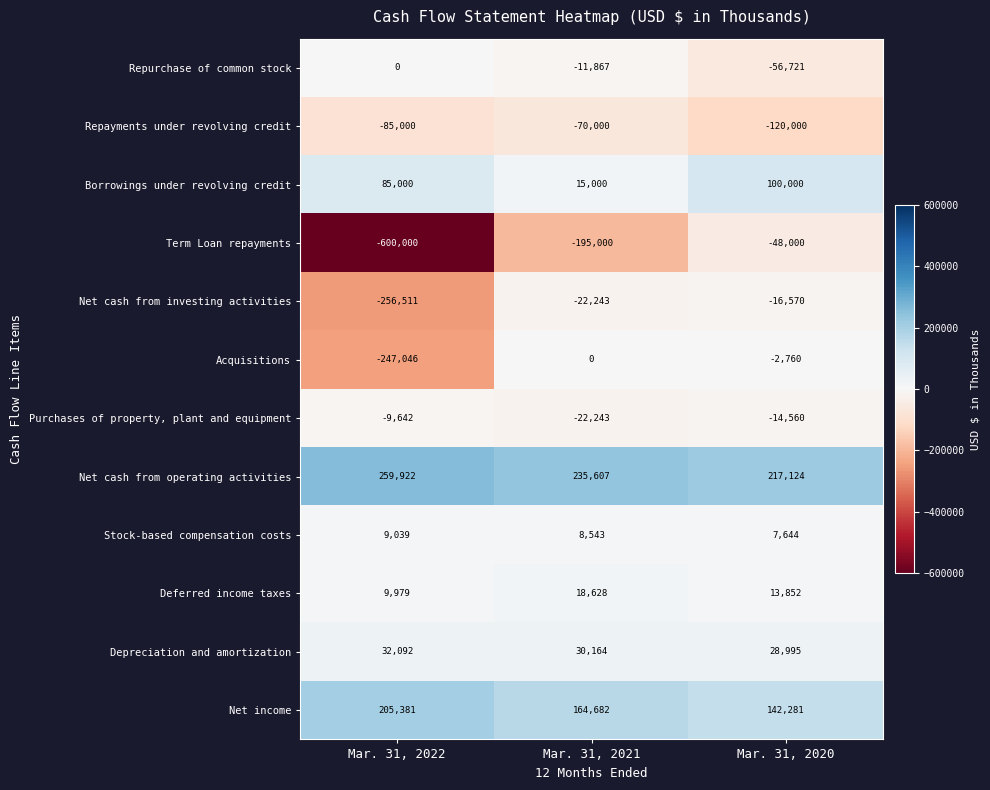

At which category does the chart reach its minimum across all series?

Mar. 31, 2022